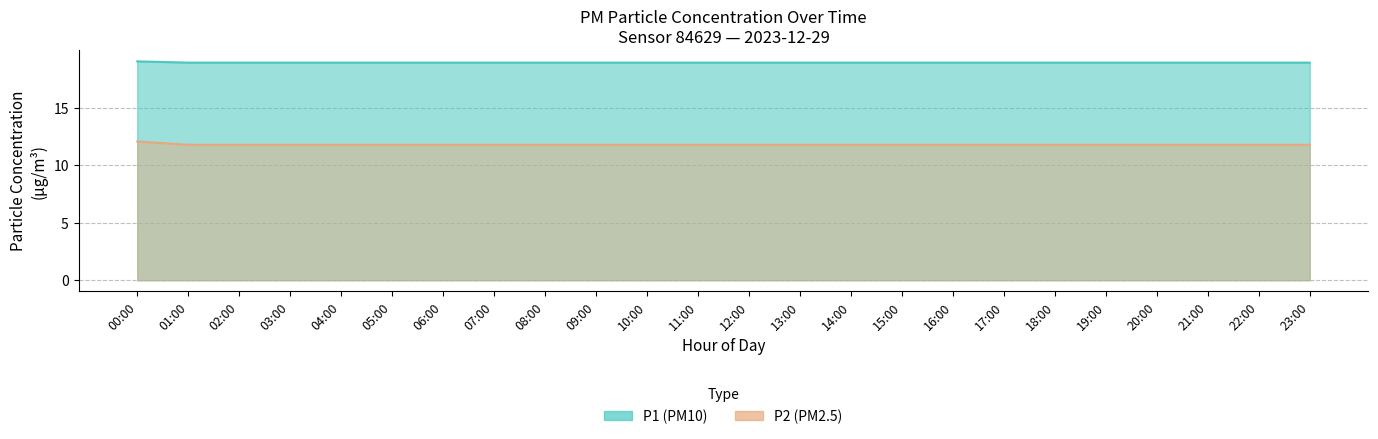

The value of P1 at 10:00 is 32.9. True or false?

False